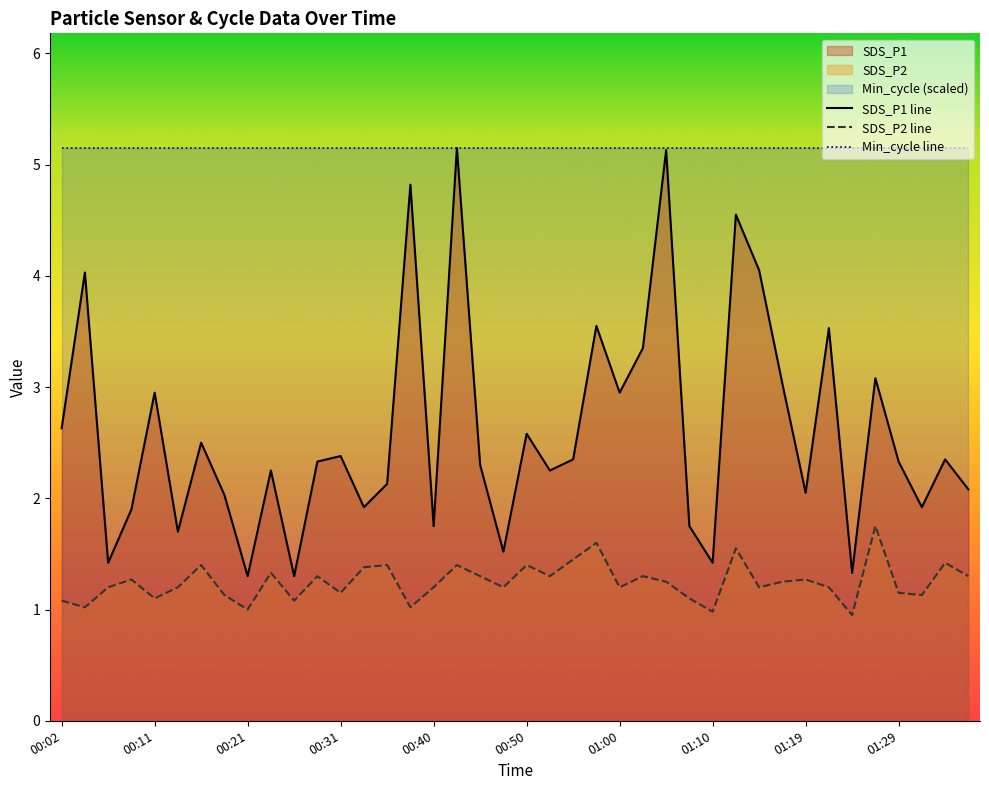

What is the maximum value shown in the chart?

5.2